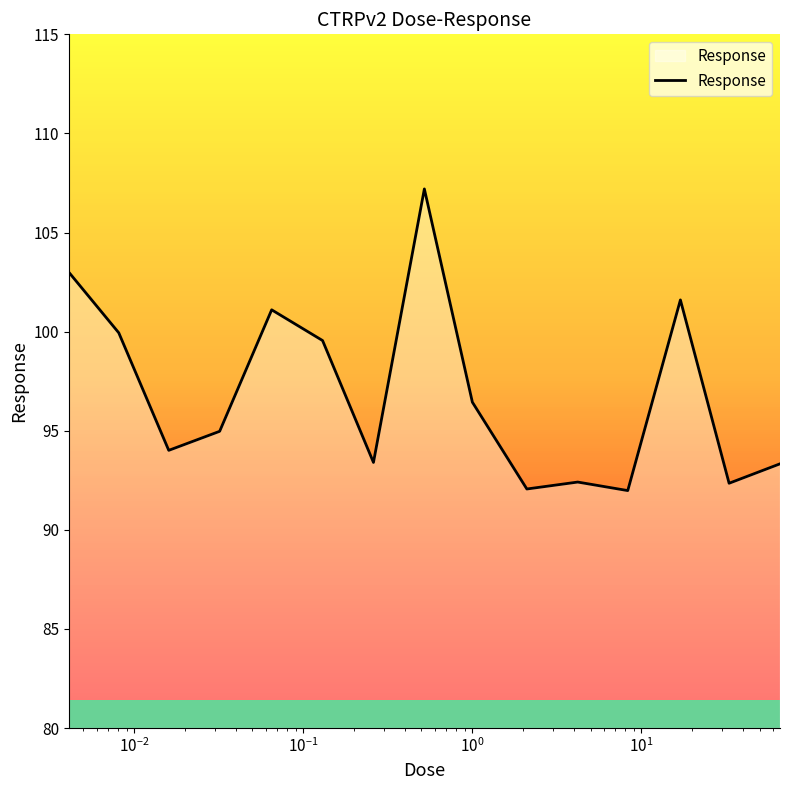

What is the difference between the maximum and minimum values?

15.2